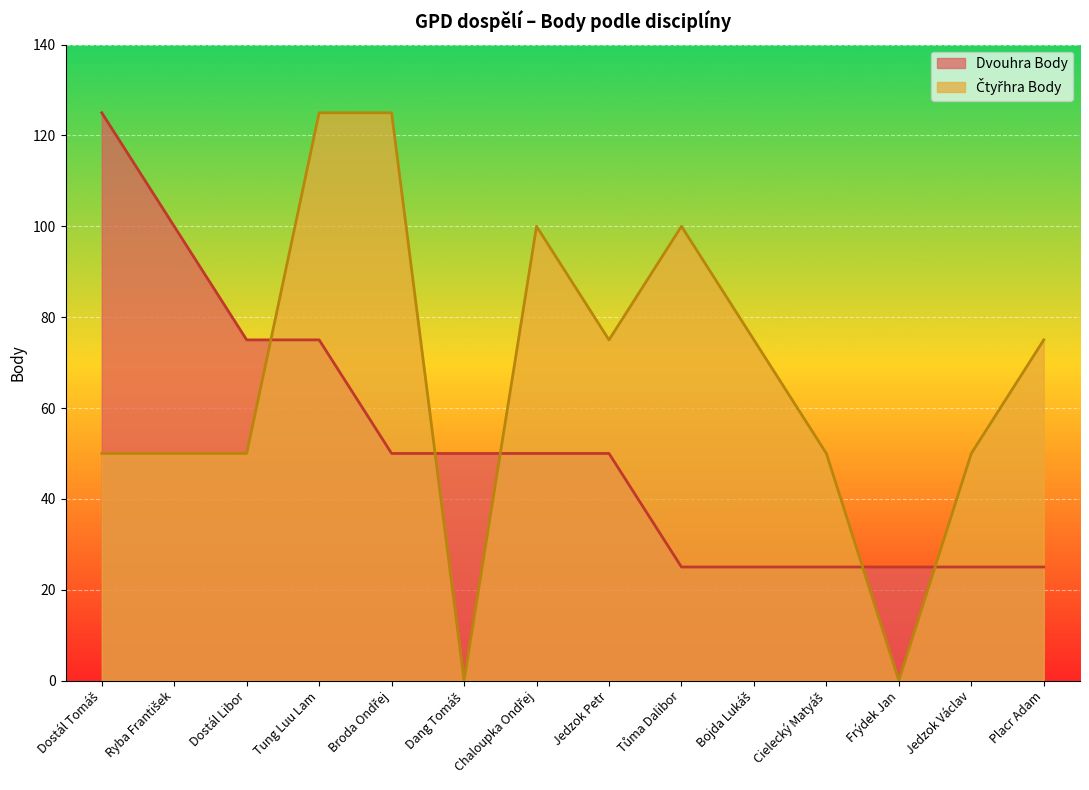

How many series are shown in this chart?

2